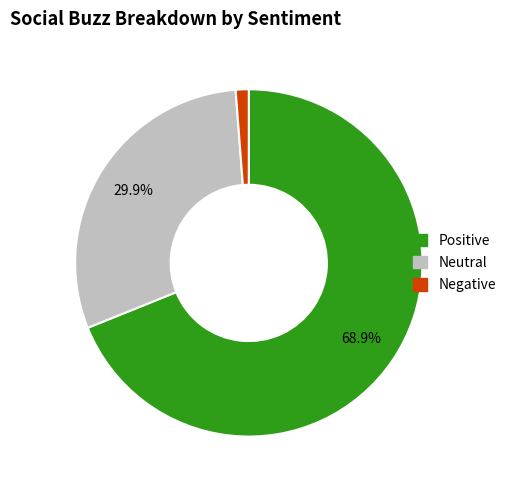

Is there a majority slice in this chart?

Yes